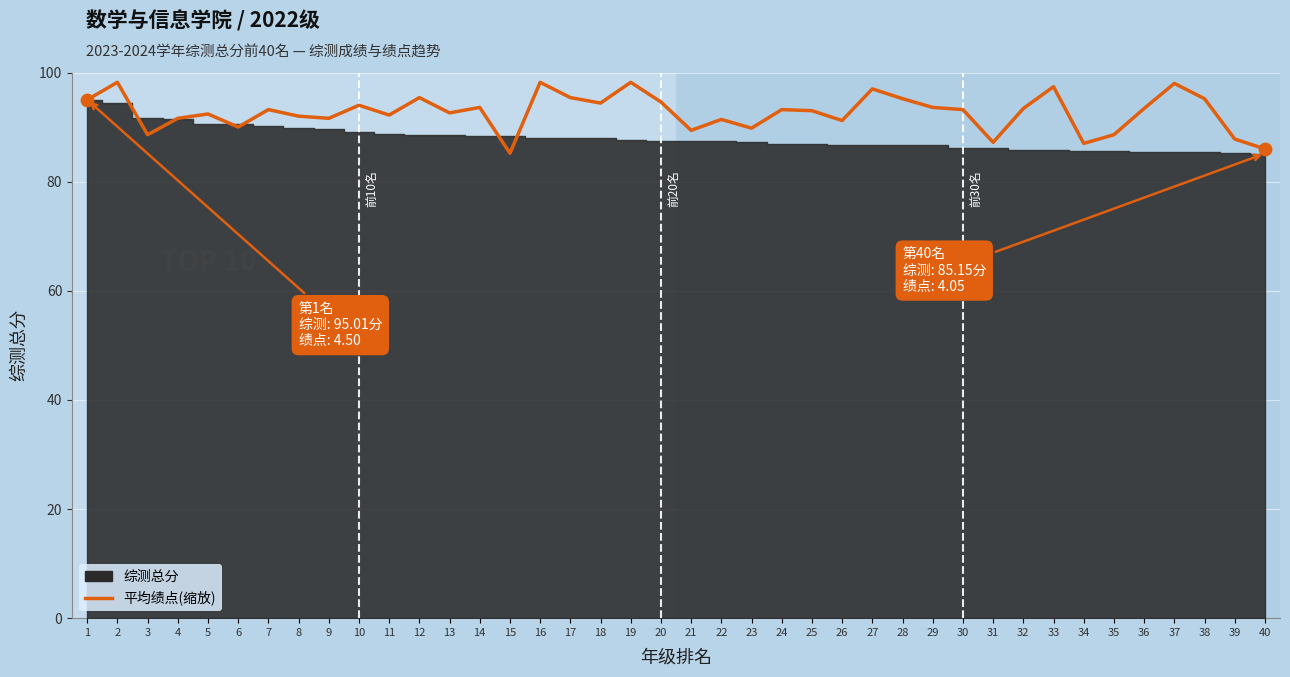

Approximately how many times larger is the value at 23 compared to 30?

1.0